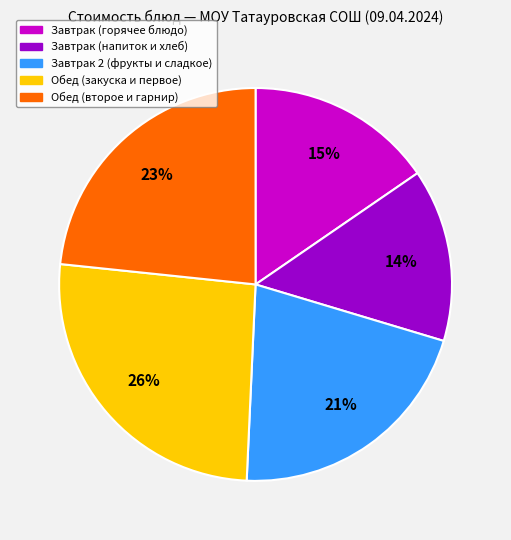

Is there any slice that represents more than half of the pie?

No